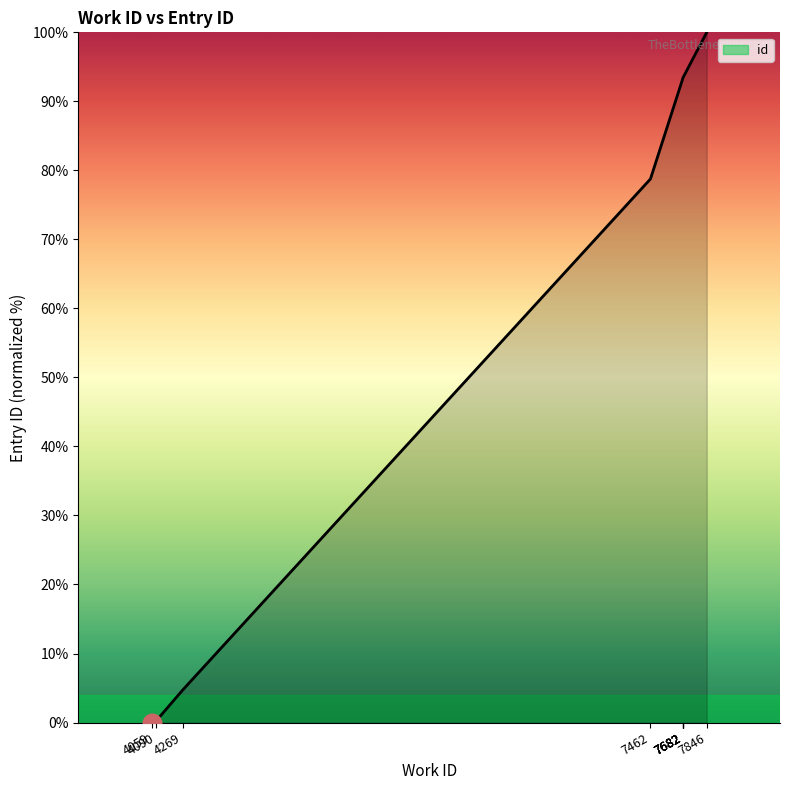

Which has a higher value, 4269 or 7682?

7682